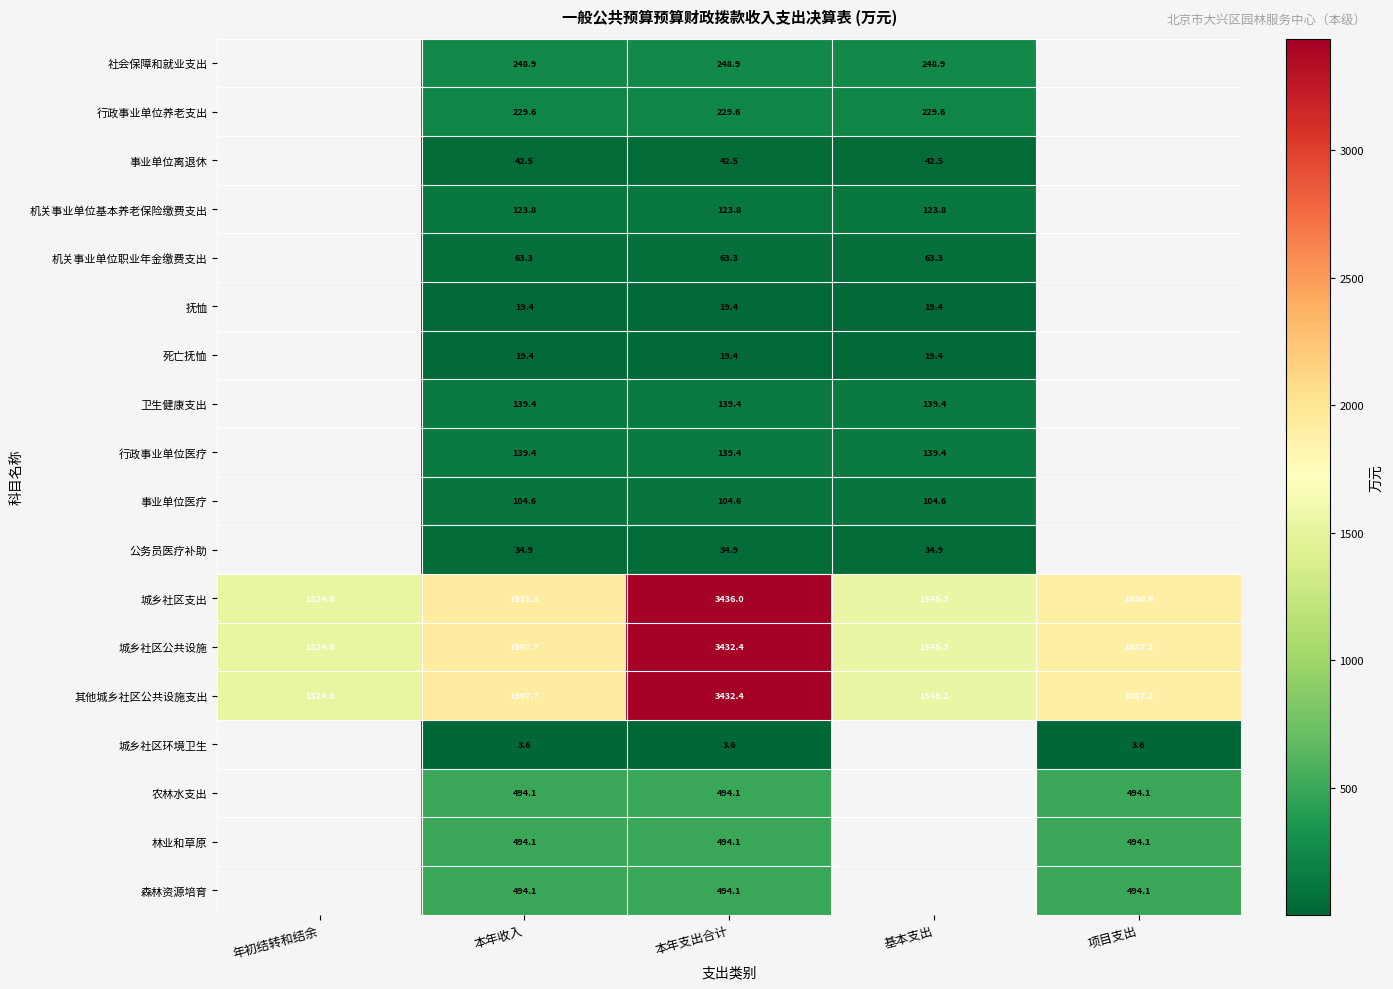

Which series has the largest total across all categories?

城乡社区支出